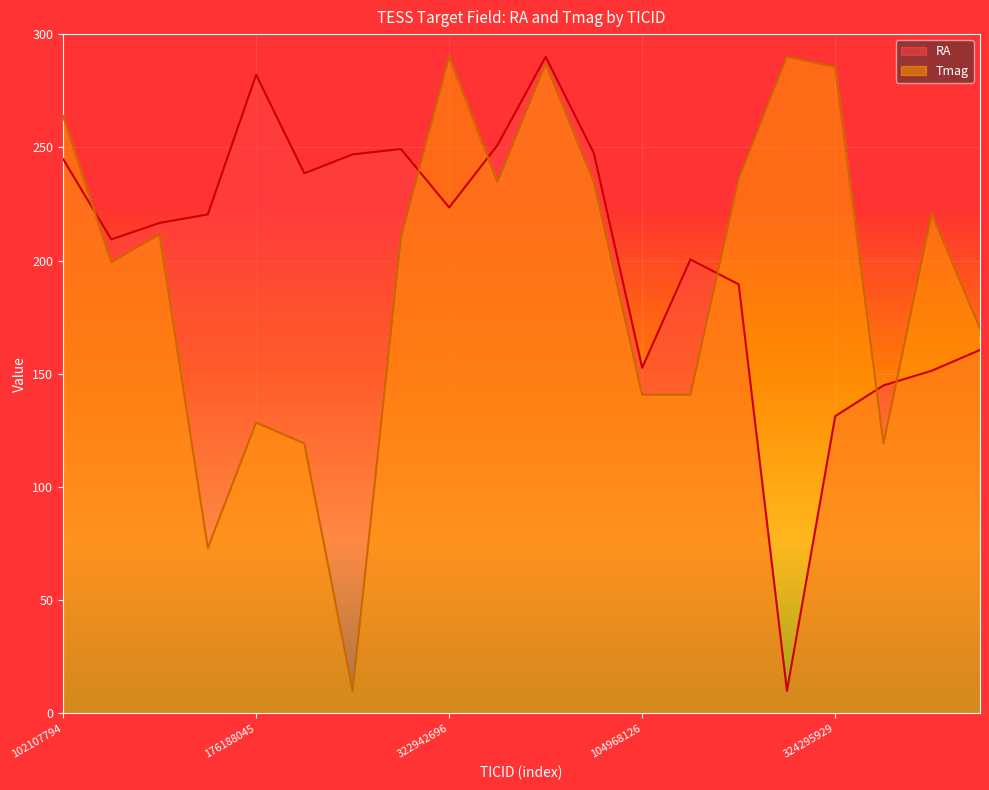

What is the spread (max minus min) of values at 391439641?

9.5